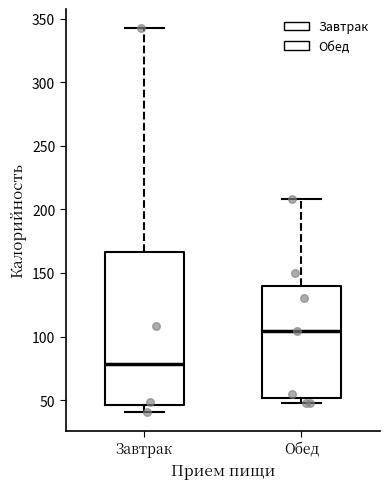

Comparing the boxes themselves (not the whiskers), which one is the tallest?

Завтрак